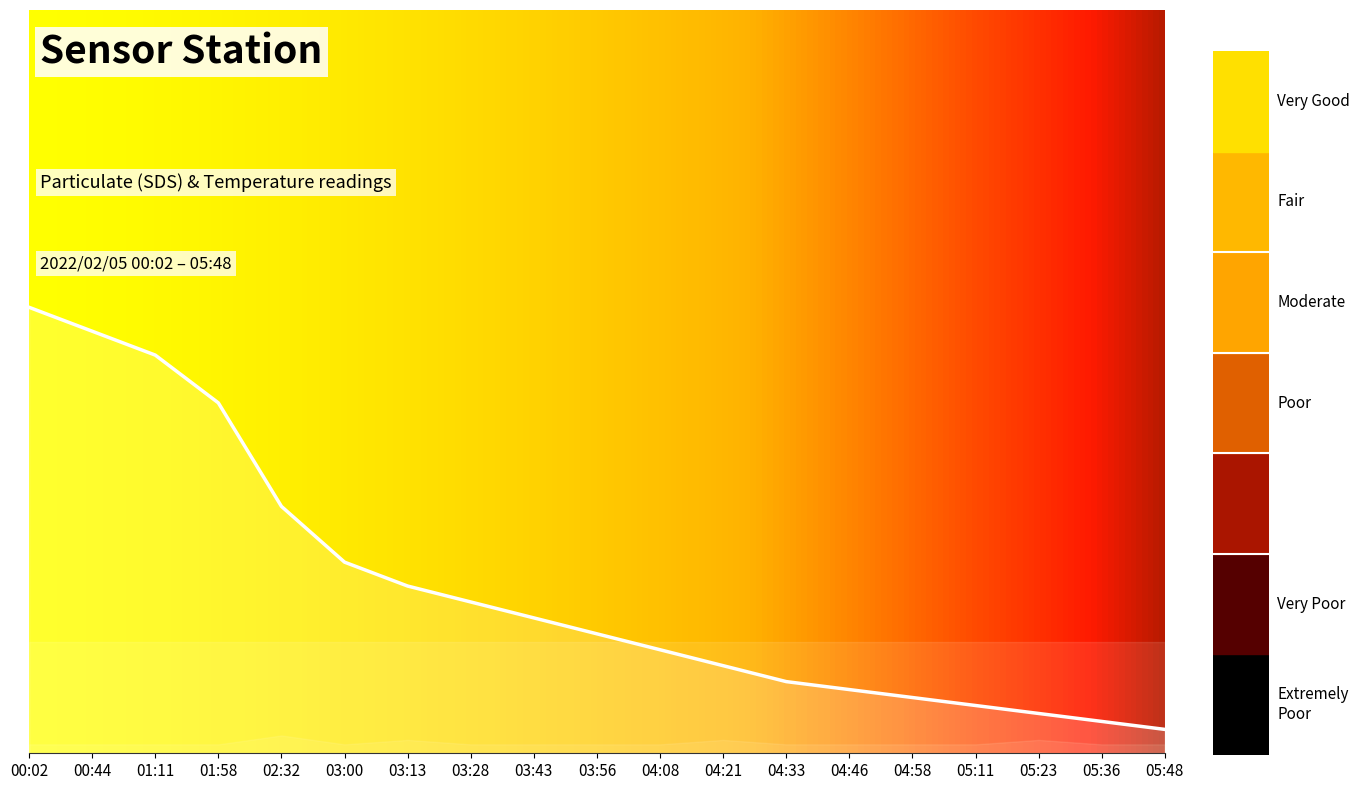

The chart shows a value of 0.1 at 05:23. True or false?

False